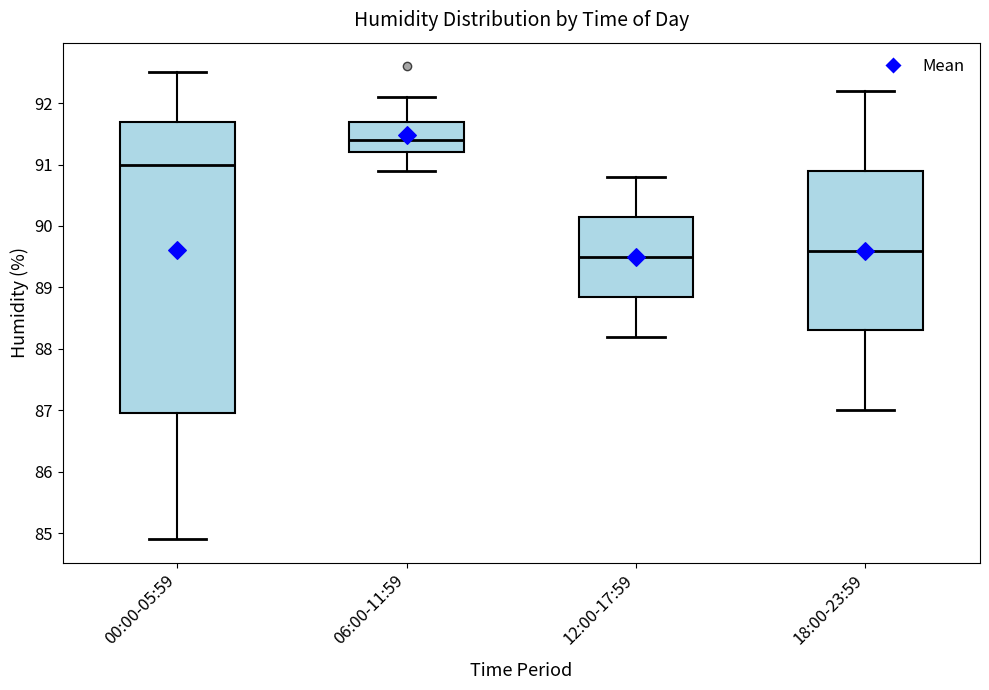

Reading left to right, read every box against the y-axis: the position of its median line, the range the box covers, and the ends of its whiskers. The values are not printed on the chart, so give them approximately, as read against the axis.

00:00-05:59: median 91.0, box 87.0 to 91.7, whiskers 84.9 to 92.5
06:00-11:59: median 91.4, box 91.2 to 91.7, whiskers 90.9 to 92.1
12:00-17:59: median 89.5, box 88.9 to 90.2, whiskers 88.2 to 90.8
18:00-23:59: median 89.6, box 88.3 to 90.9, whiskers 87.0 to 92.2